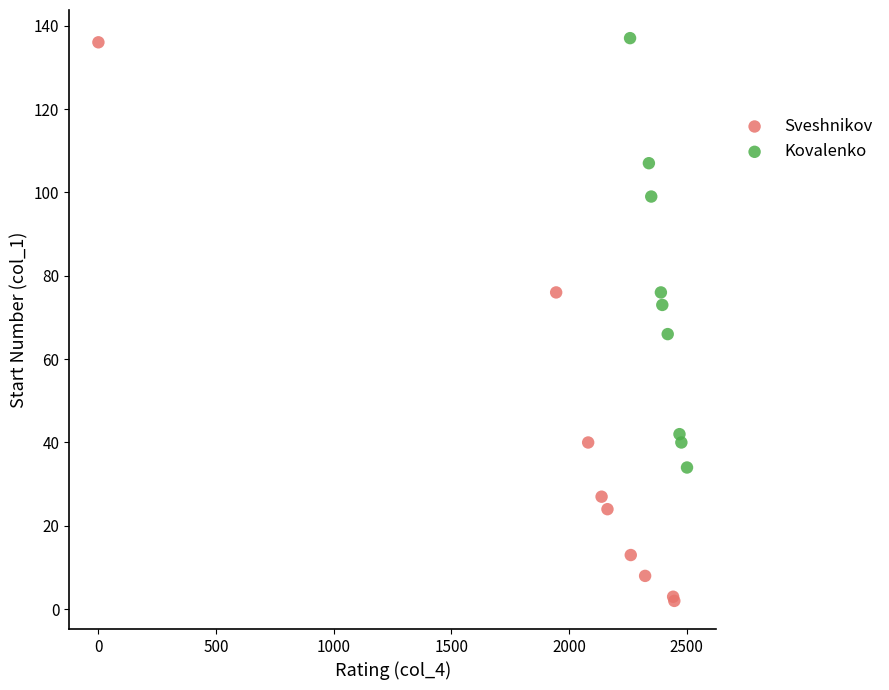

Which series has the widest spread of Y values?

Sveshnikov